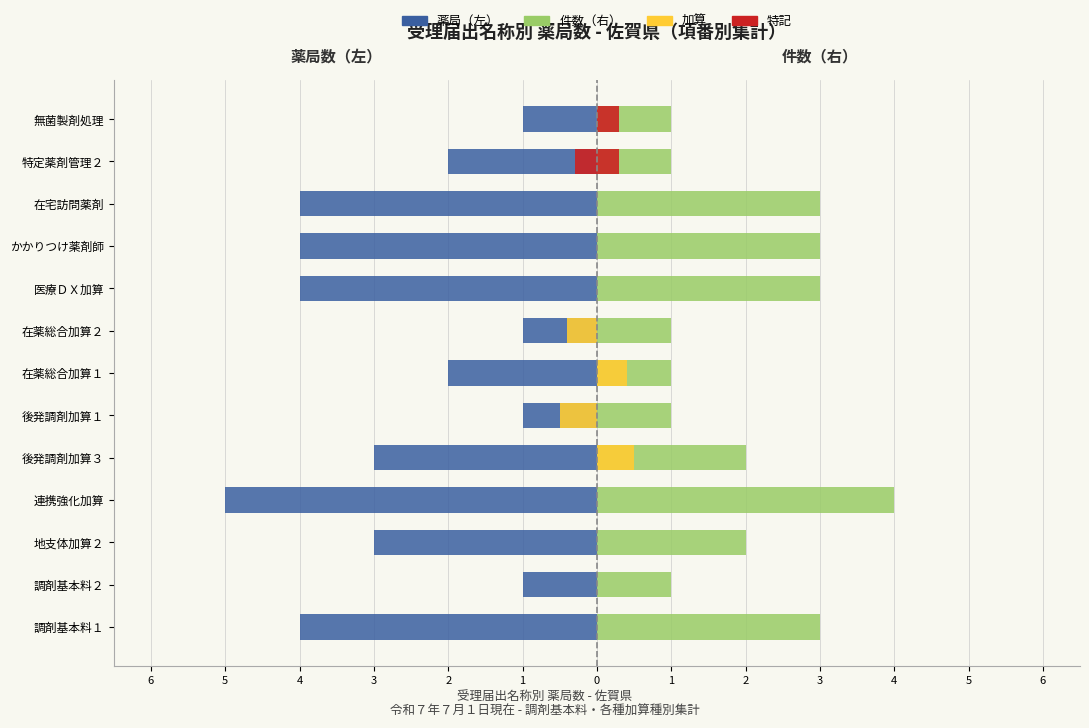

What is the lowest value of the 加算（左） series?

-0.5